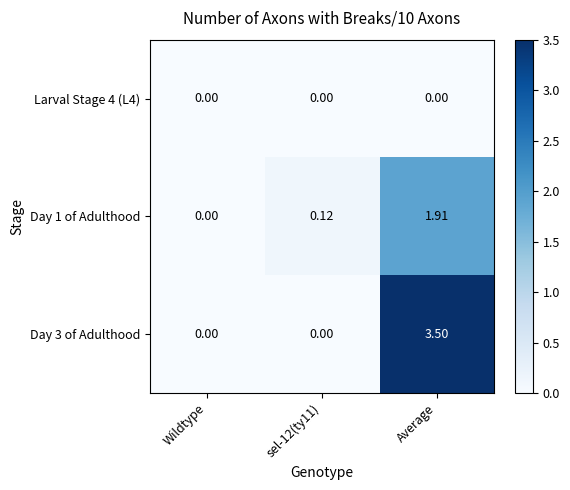

Where is Day 1 of Adulthood nearest to the value 0?

Wildtype